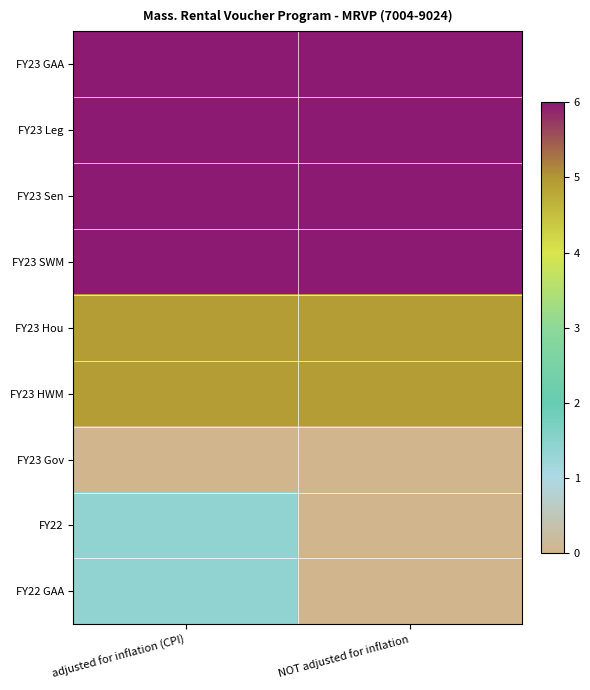

Between NOT adjusted for inflation and adjusted for inflation (CPI), which is larger?

NOT adjusted for inflation